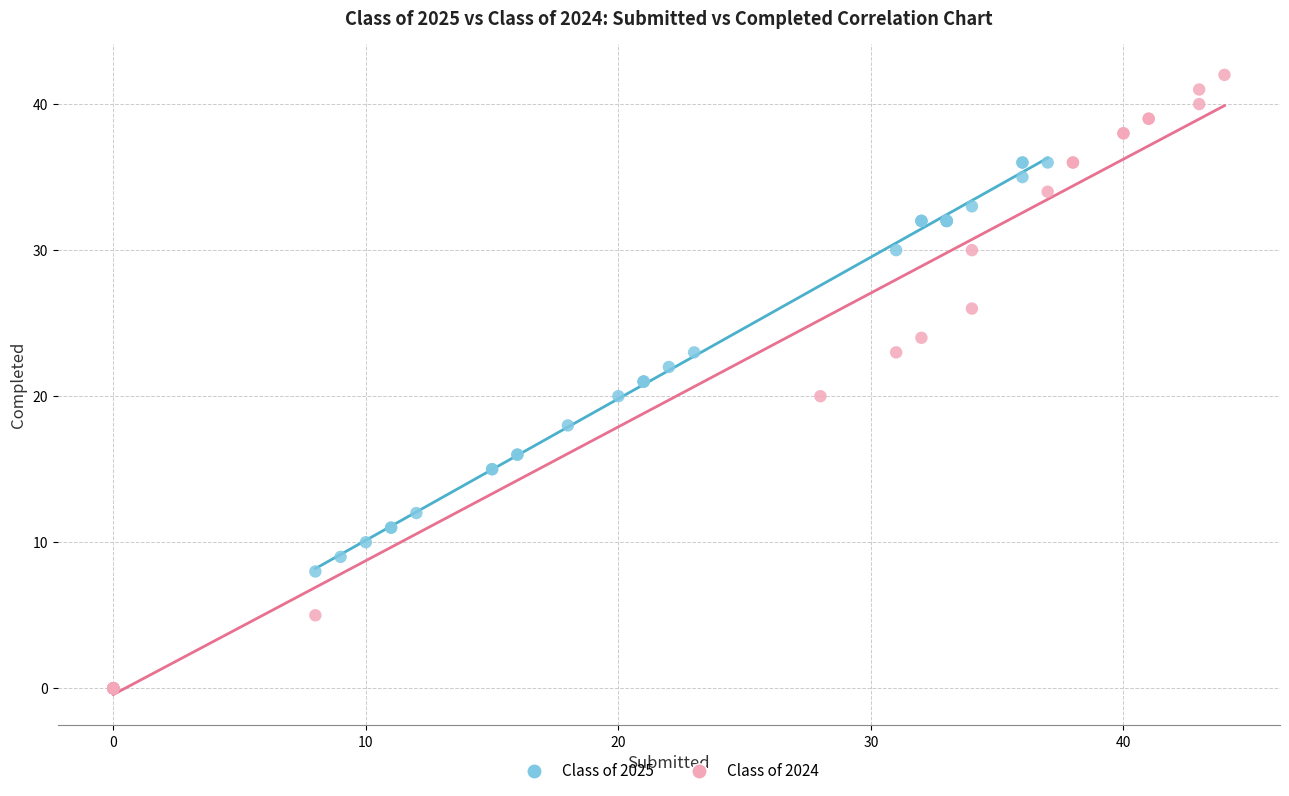

Which series contains the lowest Y value?

Class of 2024